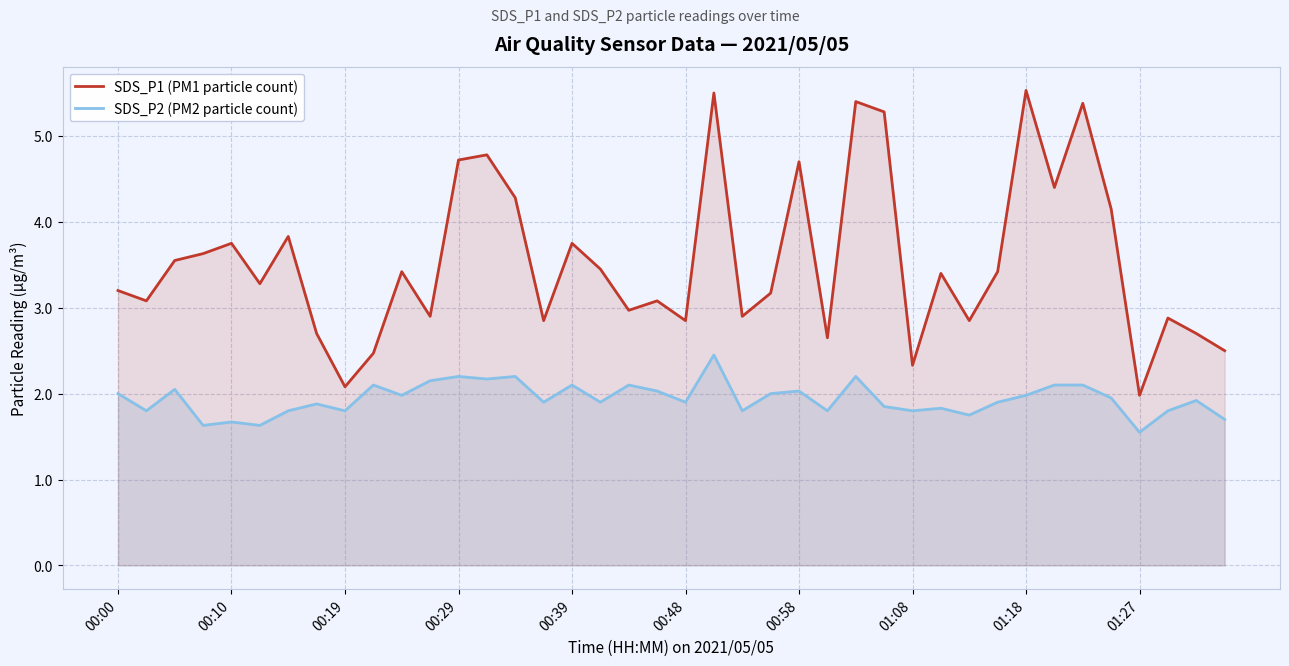

What position from the left is 26?

27